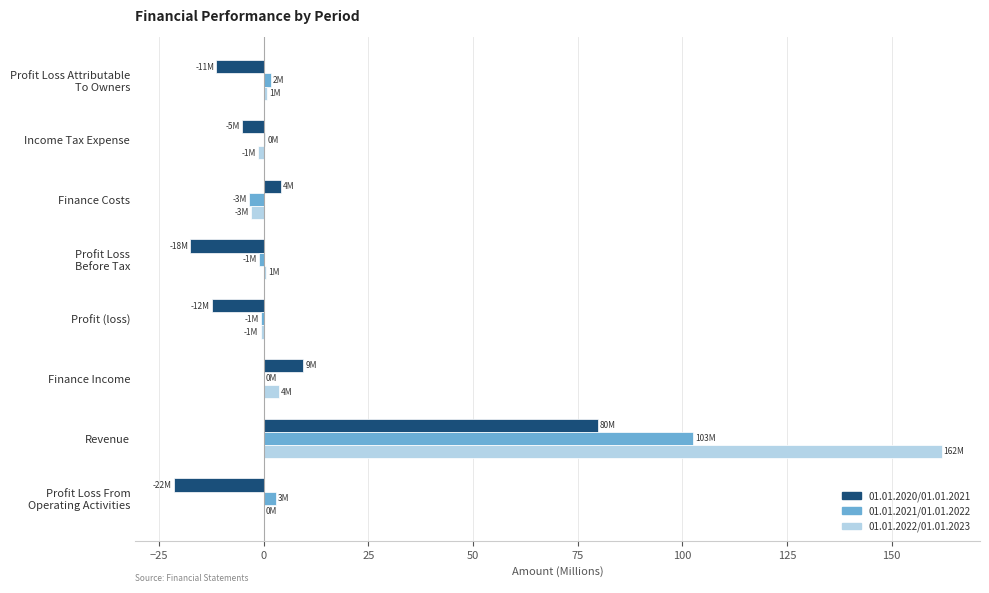

At which category is the sum across all series the highest?

Revenue